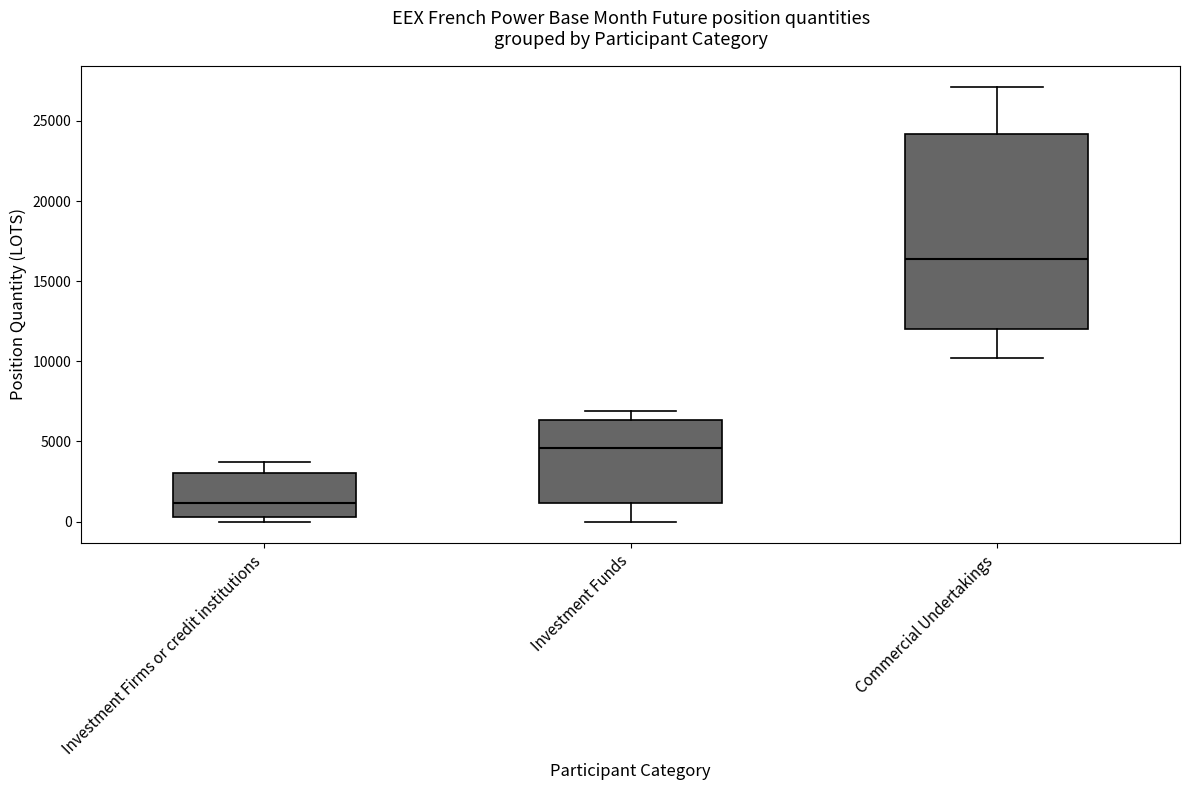

Reading left to right, transcribe this box plot: for each box, give where its median line is, the range the box spans, and where its two whiskers end, as read against the y-axis. The values are not printed on the chart, so give them approximately, as read against the axis.

Investment Firms or credit institutions: median 1000, box 500 to 3000, whiskers 0 to 3500
Investment Funds: median 4500, box 1000 to 6500, whiskers 0 to 7000
Commercial Undertakings: median 16500, box 12000 to 24000, whiskers 10000 to 27000